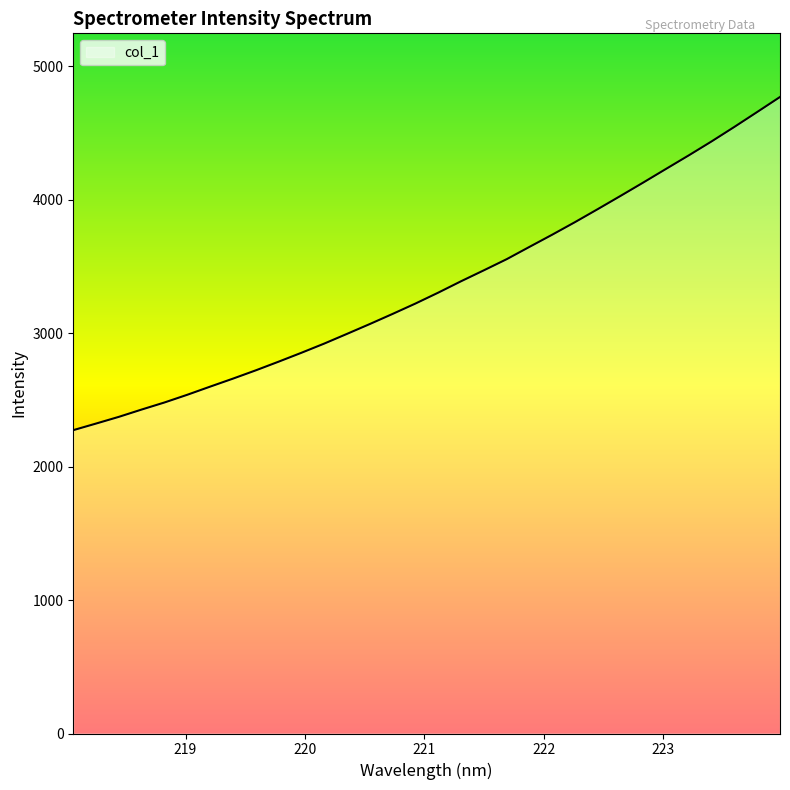

What is the difference between the maximum and minimum values?

2497.1